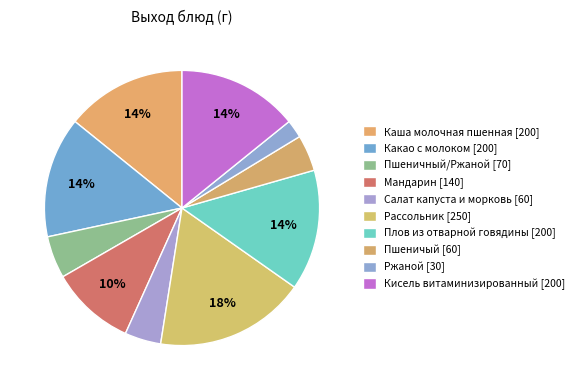

How many segments does this pie chart have?

10